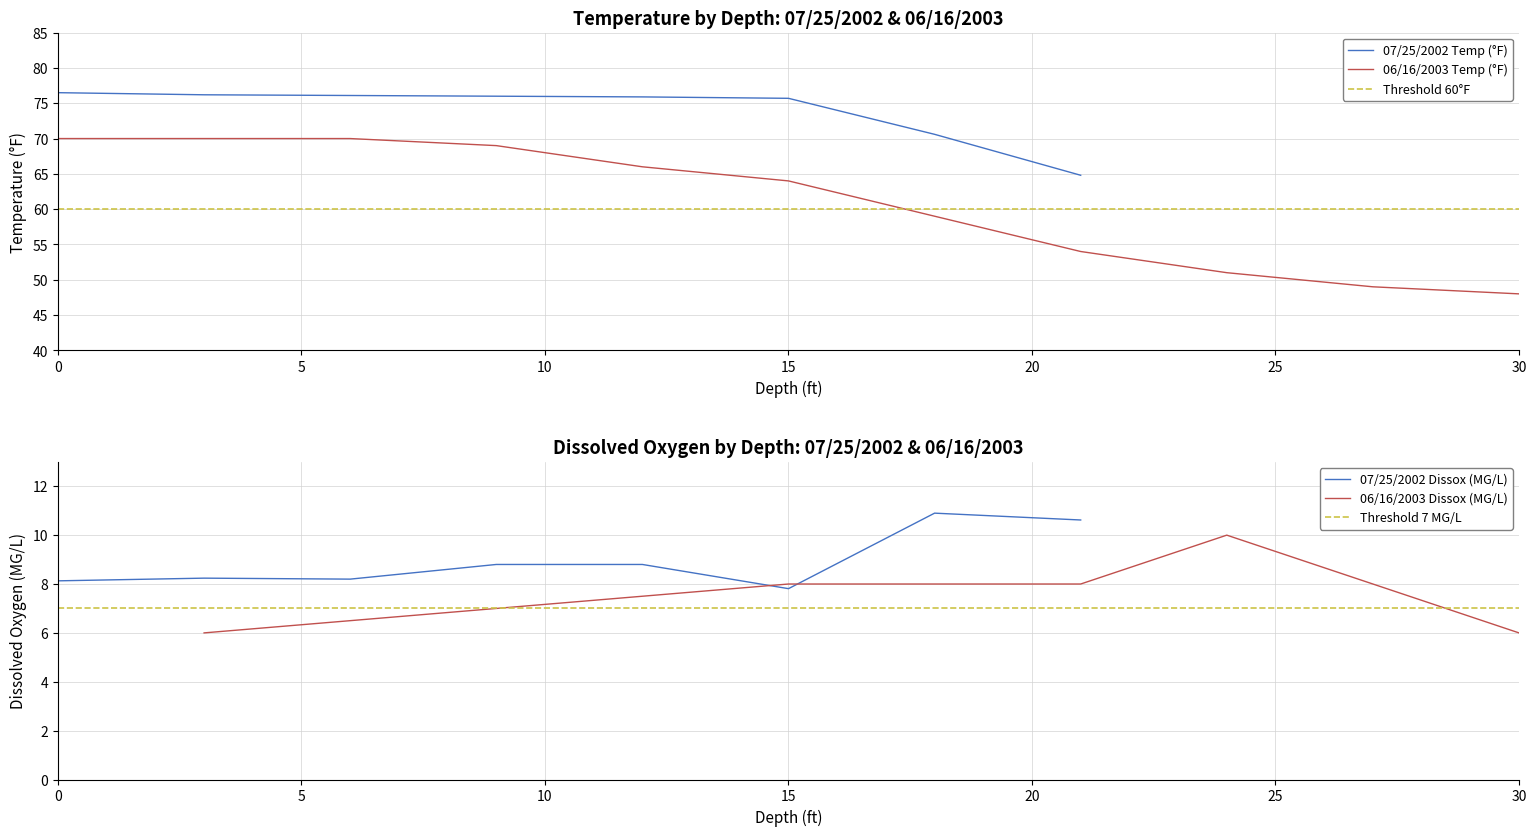

The 07/25/2002 Temp (°F) series shows 128.8 at 0. True or false?

False